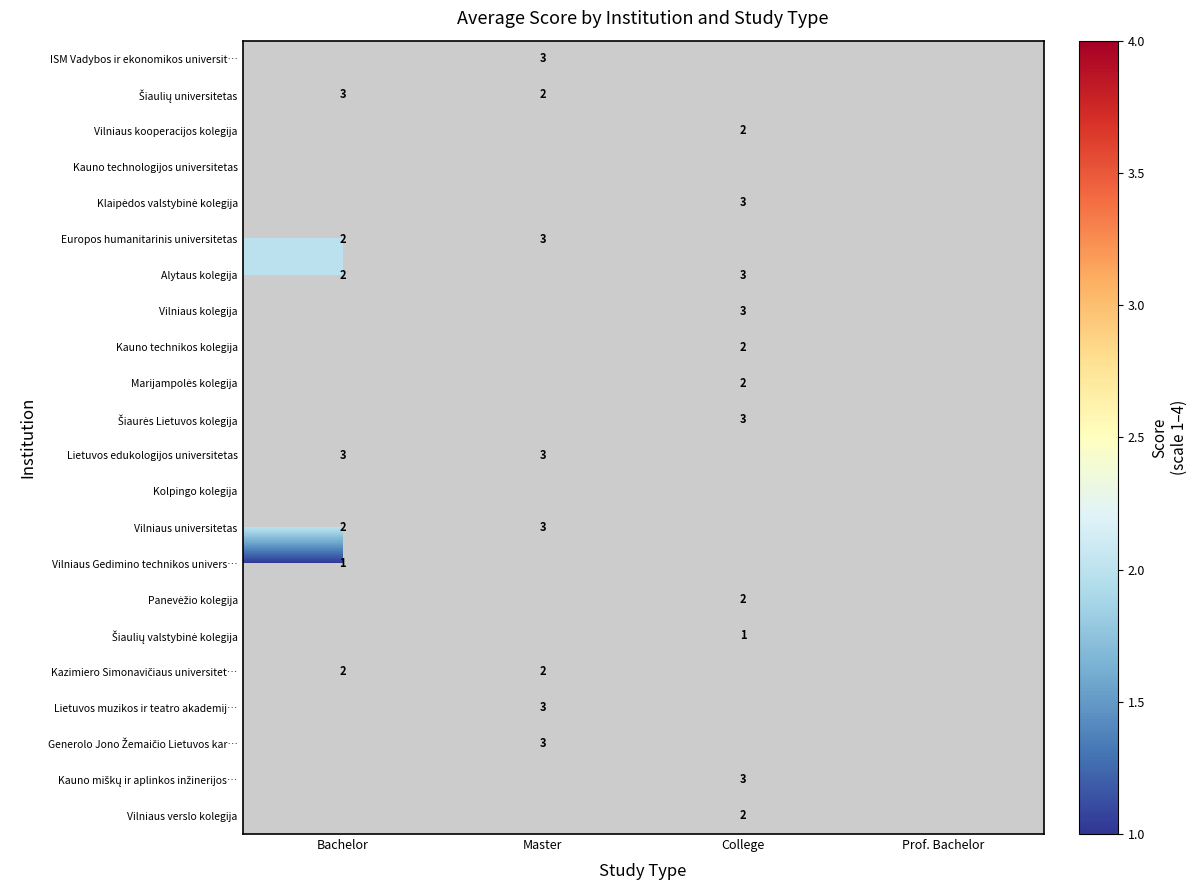

The value of ISM Vadybos ir ekonomikos universit… at Master is 1. True or false?

False